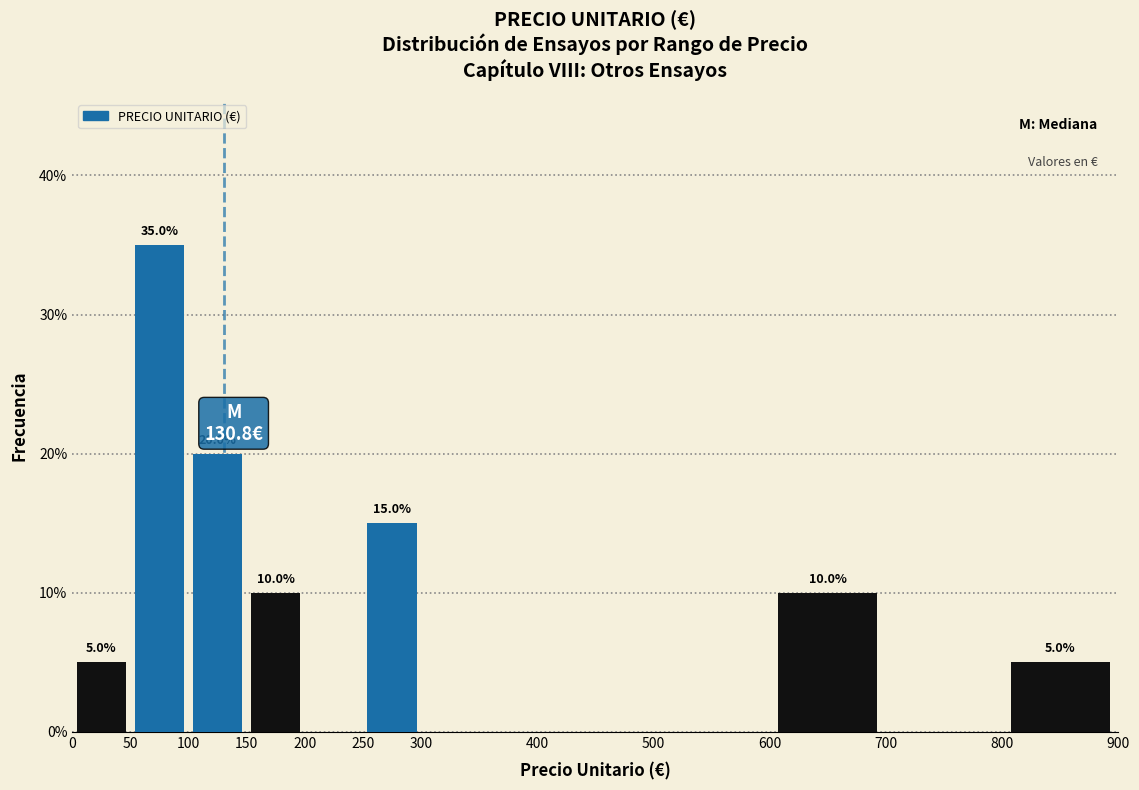

Over which range of the x-axis is the bar tallest?

50 to 100